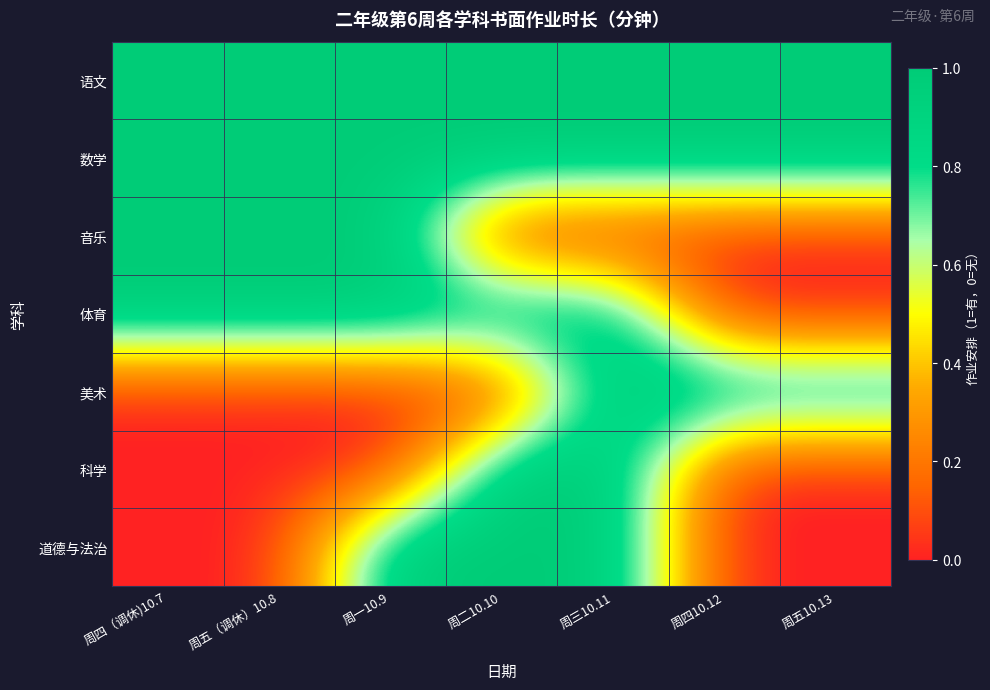

Which category has the lowest value across all series?

周二10.10